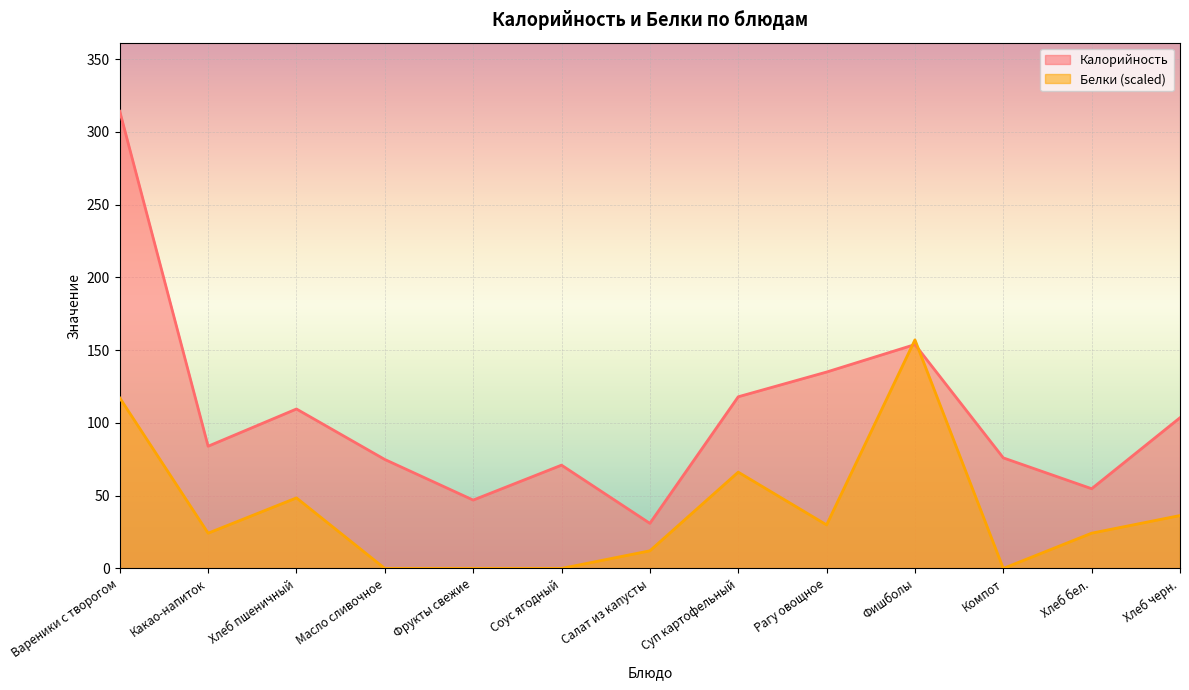

Reading left to right, what are all the values shown in this chart?

Калорийность: 314.2	84.0	109.6	74.9	47.0	71.0	31.0	118.0	135.0	153.9	76.0	54.8	103.6
Белки: 117.2	24.2	48.5	0.0	0.0	0.0	12.1	66.2	29.9	157.1	0.0	24.2	36.4